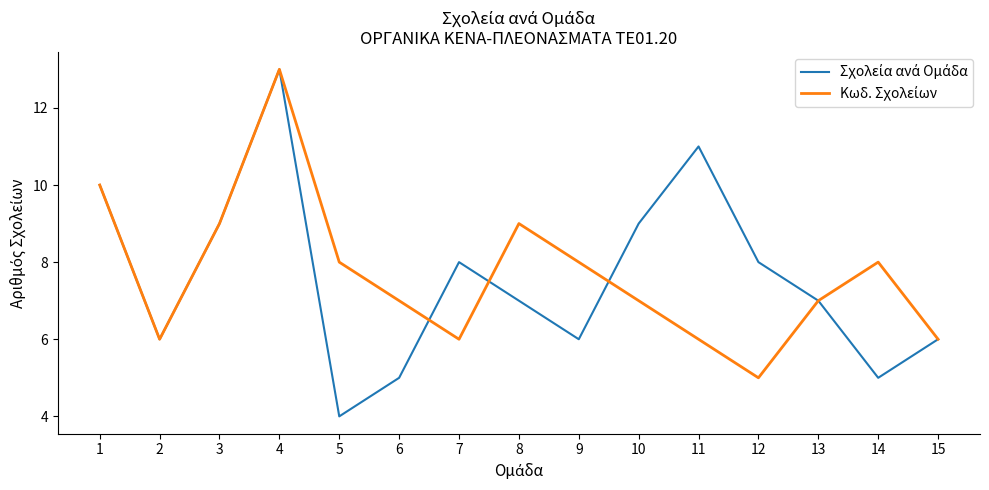

At which category is the sum across all series the highest?

4